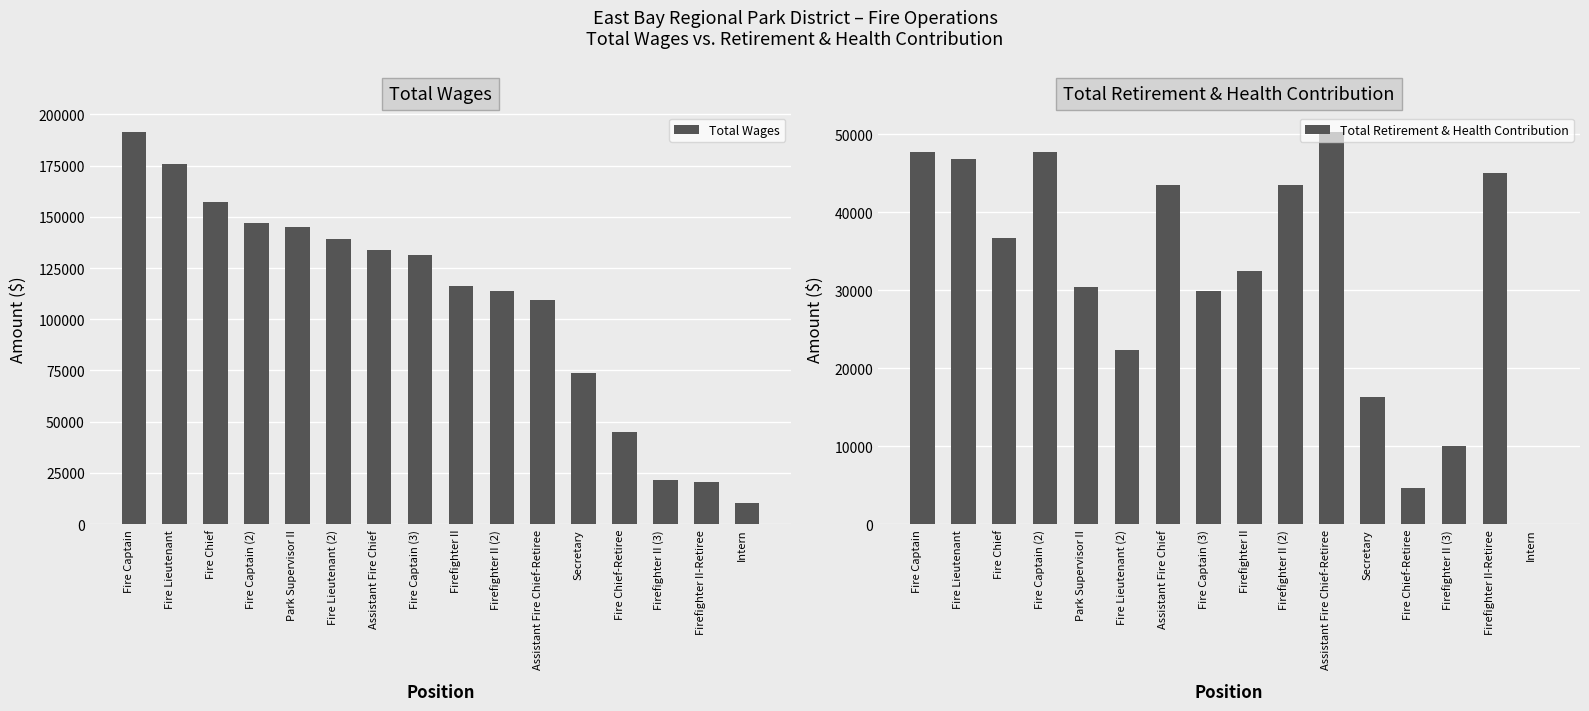

Where is Total Wages nearest to the value 100901?

Assistant Fire Chief-Retiree